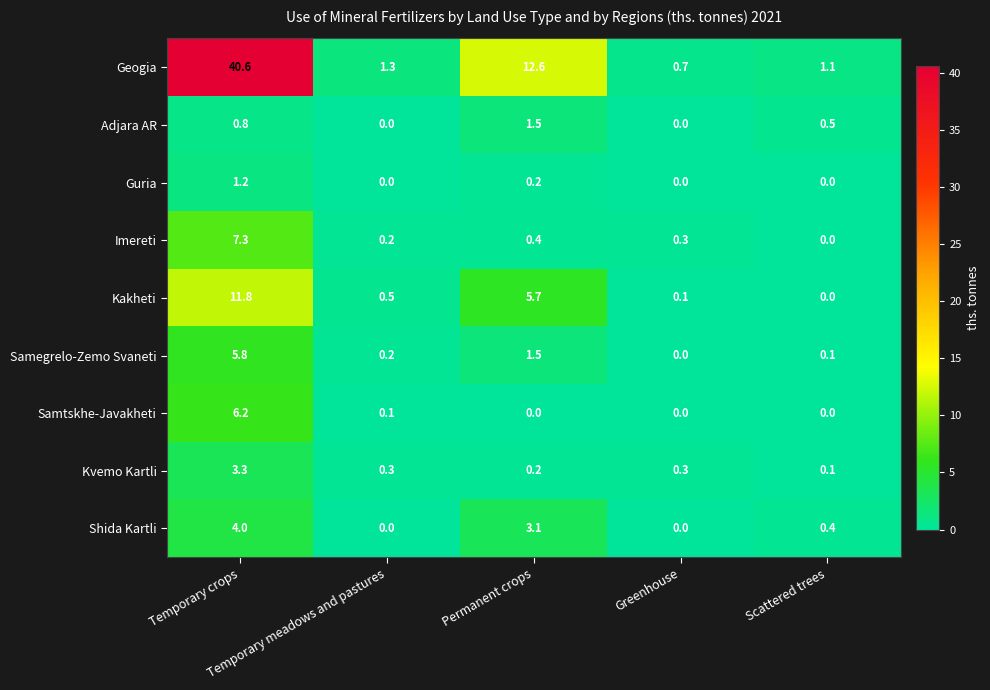

What is the difference between the maximum and second lowest values in the Geogia series?

39.5